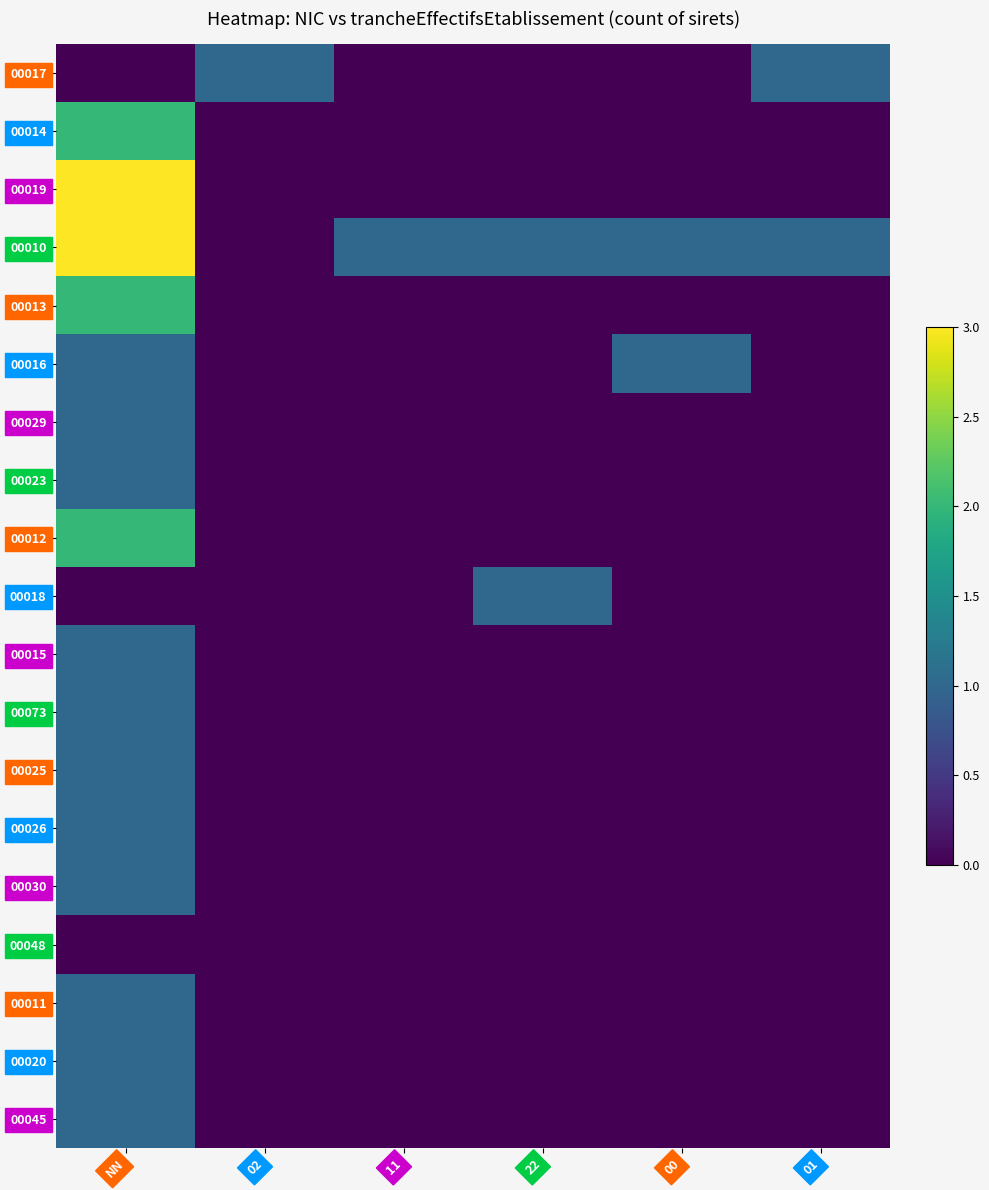

Reading right to left, list all the values displayed in this chart.

00017: 01=1	00=0	22=0	11=0	02=1	NN=0
00014: 01=0	00=0	22=0	11=0	02=0	NN=2
00019: 01=0	00=0	22=0	11=0	02=0	NN=3
00010: 01=1	00=1	22=1	11=1	02=0	NN=3
00013: 01=0	00=0	22=0	11=0	02=0	NN=2
00016: 01=0	00=1	22=0	11=0	02=0	NN=1
00029: 01=0	00=0	22=0	11=0	02=0	NN=1
00023: 01=0	00=0	22=0	11=0	02=0	NN=1
00012: 01=0	00=0	22=0	11=0	02=0	NN=2
00018: 01=0	00=0	22=1	11=0	02=0	NN=0
00015: 01=0	00=0	22=0	11=0	02=0	NN=1
00073: 01=0	00=0	22=0	11=0	02=0	NN=1
00025: 01=0	00=0	22=0	11=0	02=0	NN=1
00026: 01=0	00=0	22=0	11=0	02=0	NN=1
00030: 01=0	00=0	22=0	11=0	02=0	NN=1
00048: 01=0	00=0	22=0	11=0	02=0	NN=0
00011: 01=0	00=0	22=0	11=0	02=0	NN=1
00020: 01=0	00=0	22=0	11=0	02=0	NN=1
00045: 01=0	00=0	22=0	11=0	02=0	NN=1